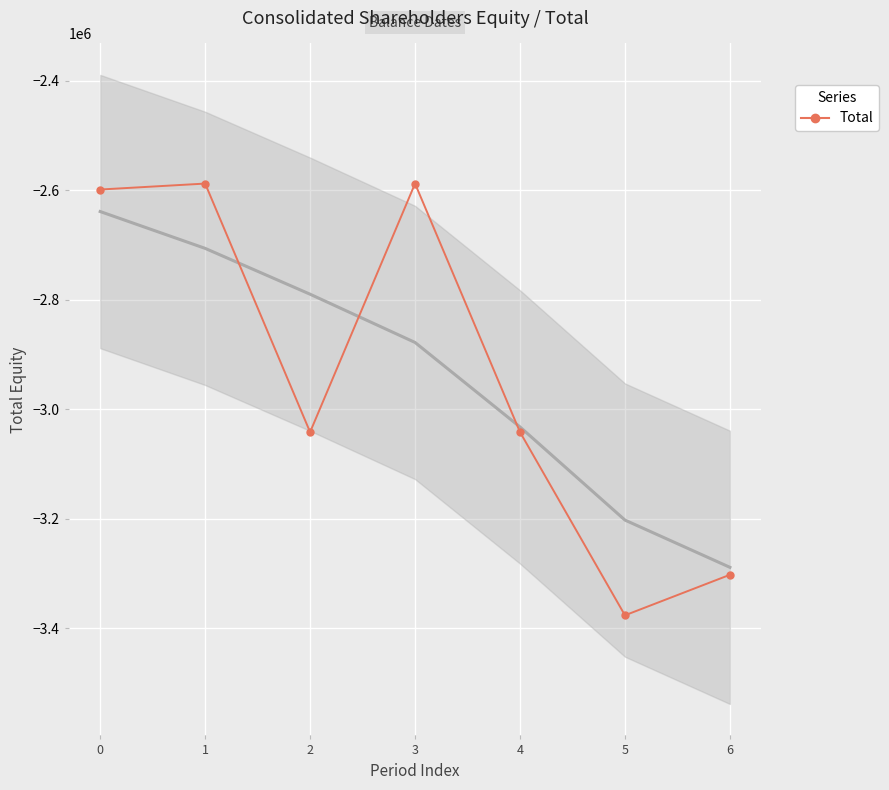

Which has a higher value, 4 or 6?

4